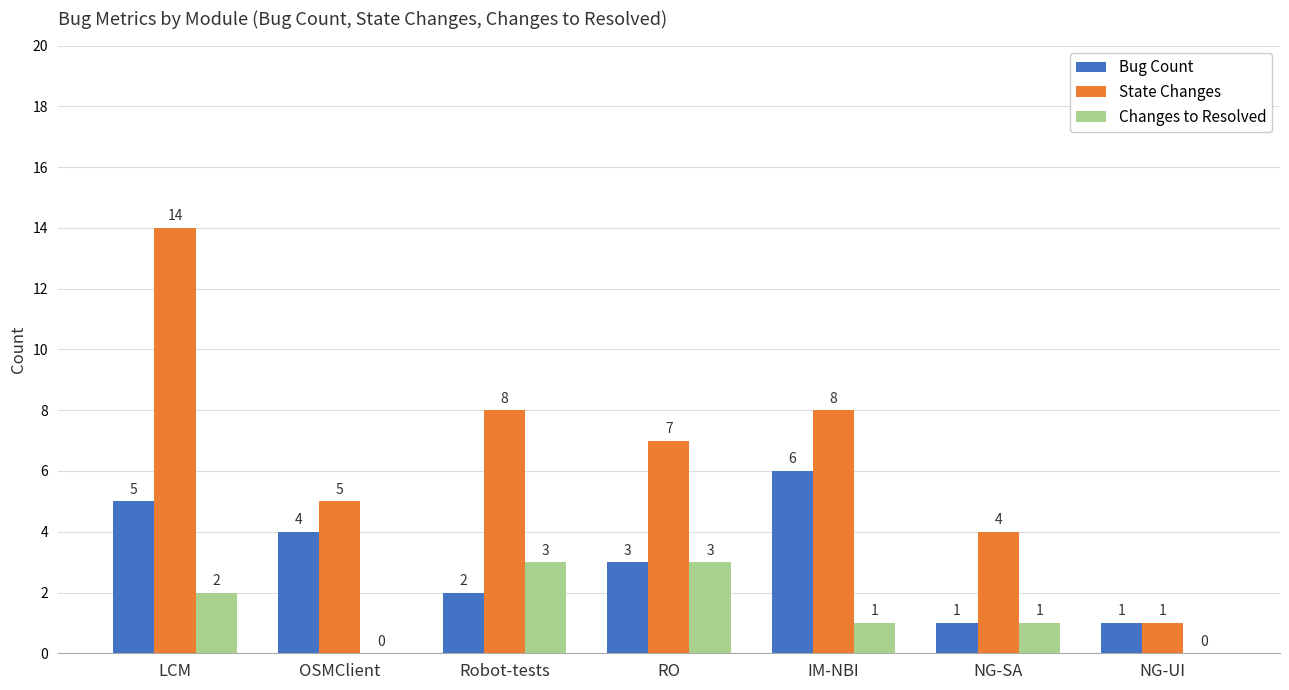

What is the sum of the Changes to Resolved values at IM-NBI and Robot-tests?

4